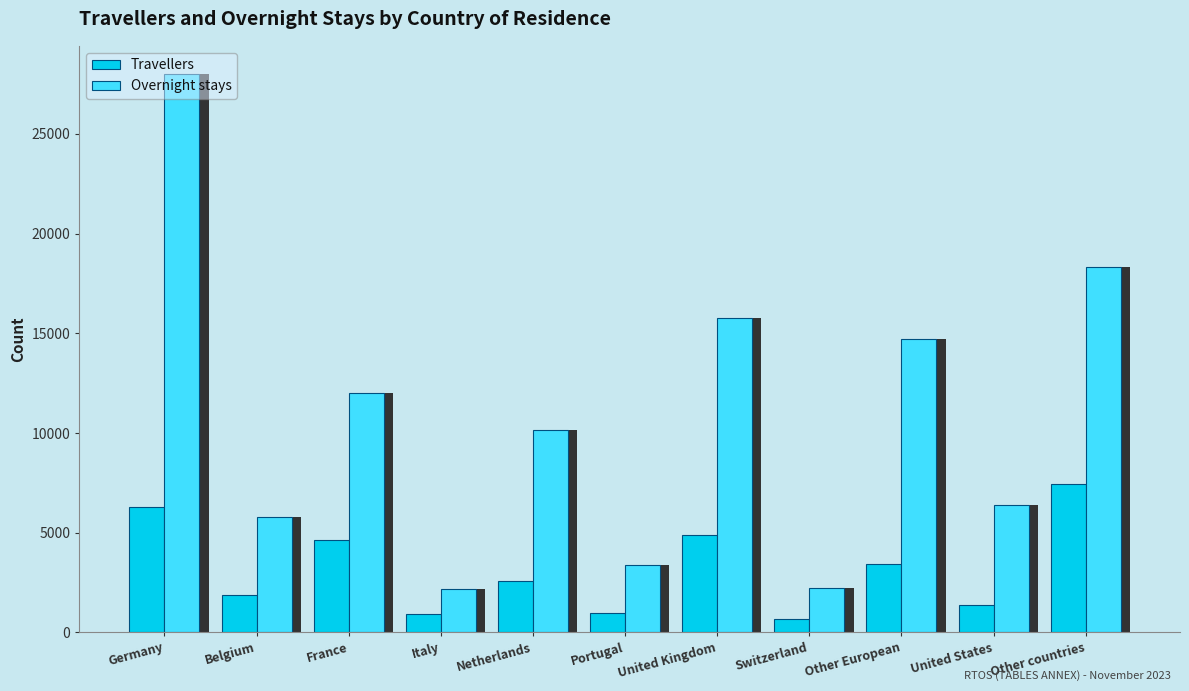

Are the bars grouped side by side (vs. stacked)?

Yes